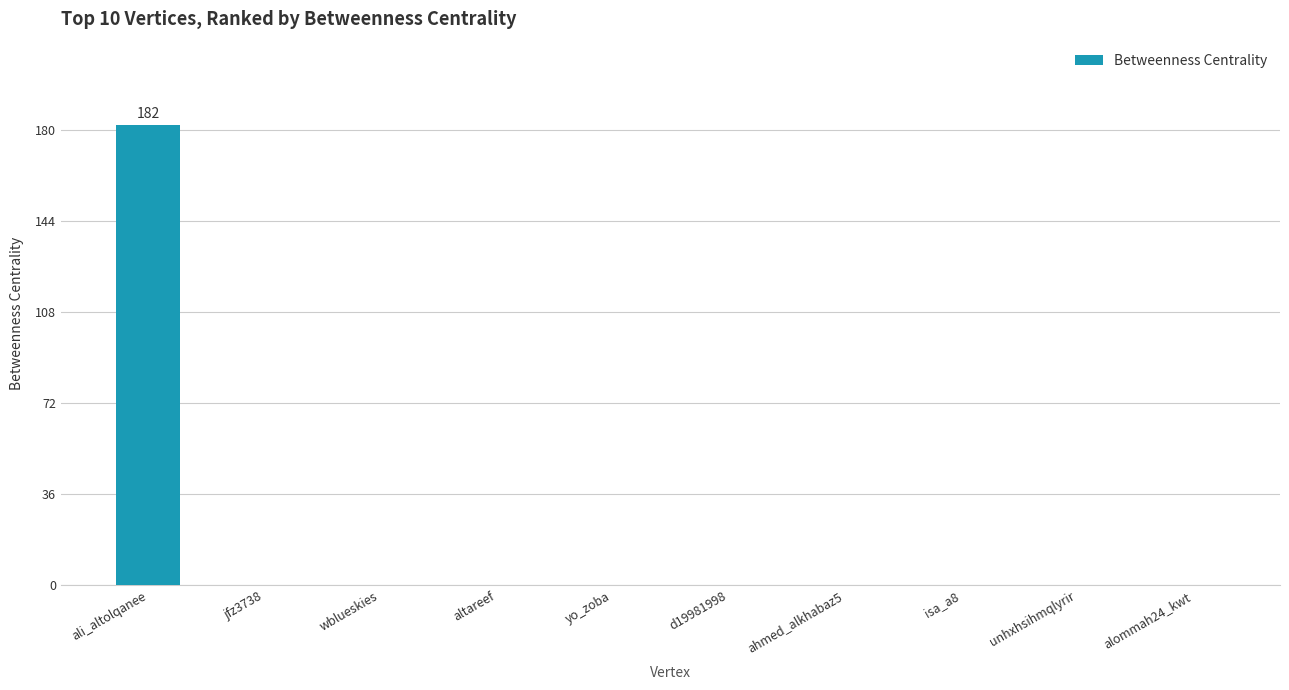

The value at d19981998 is 0. True or false?

True